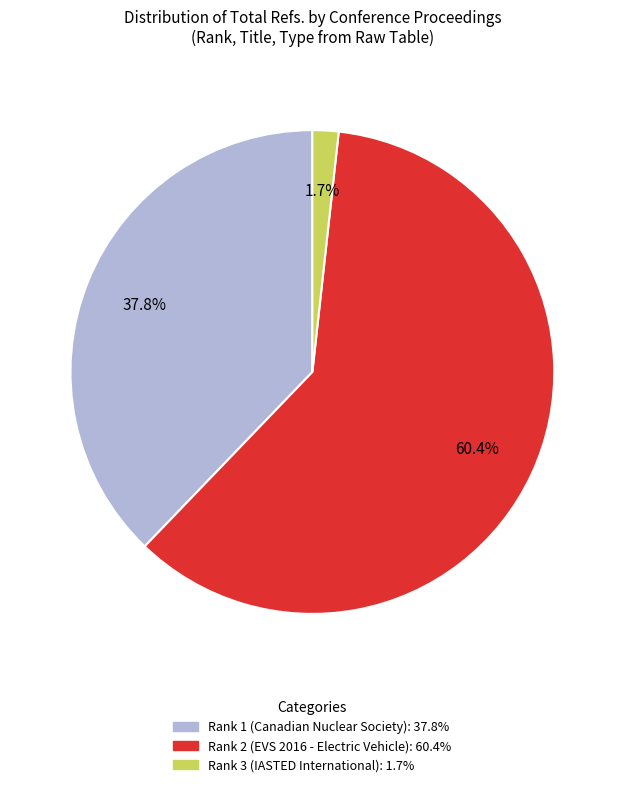

Is there any slice that represents more than half of the pie?

Yes